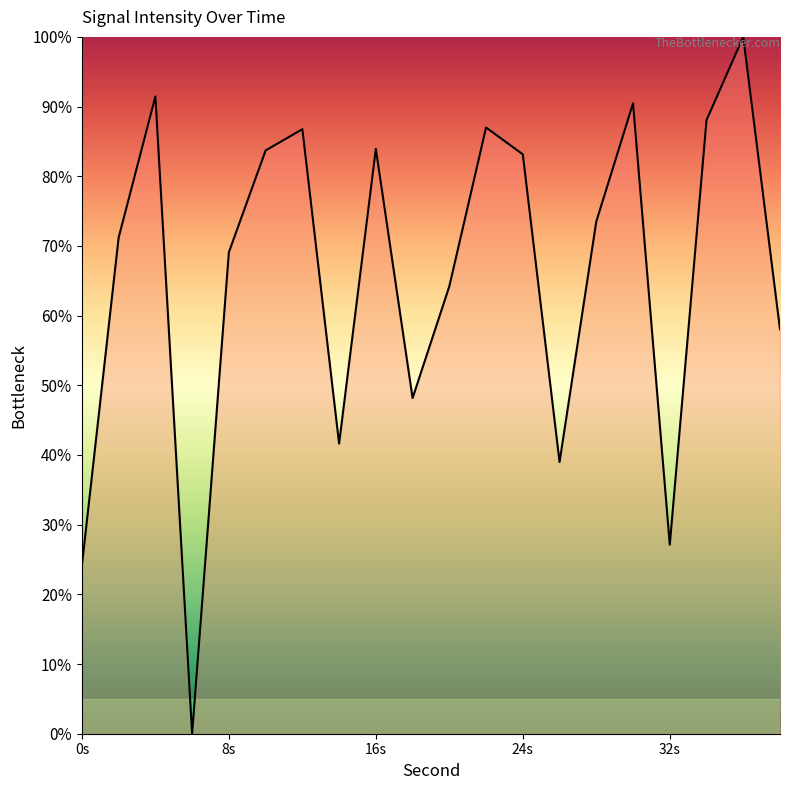

What is the greatest value displayed?

100.0